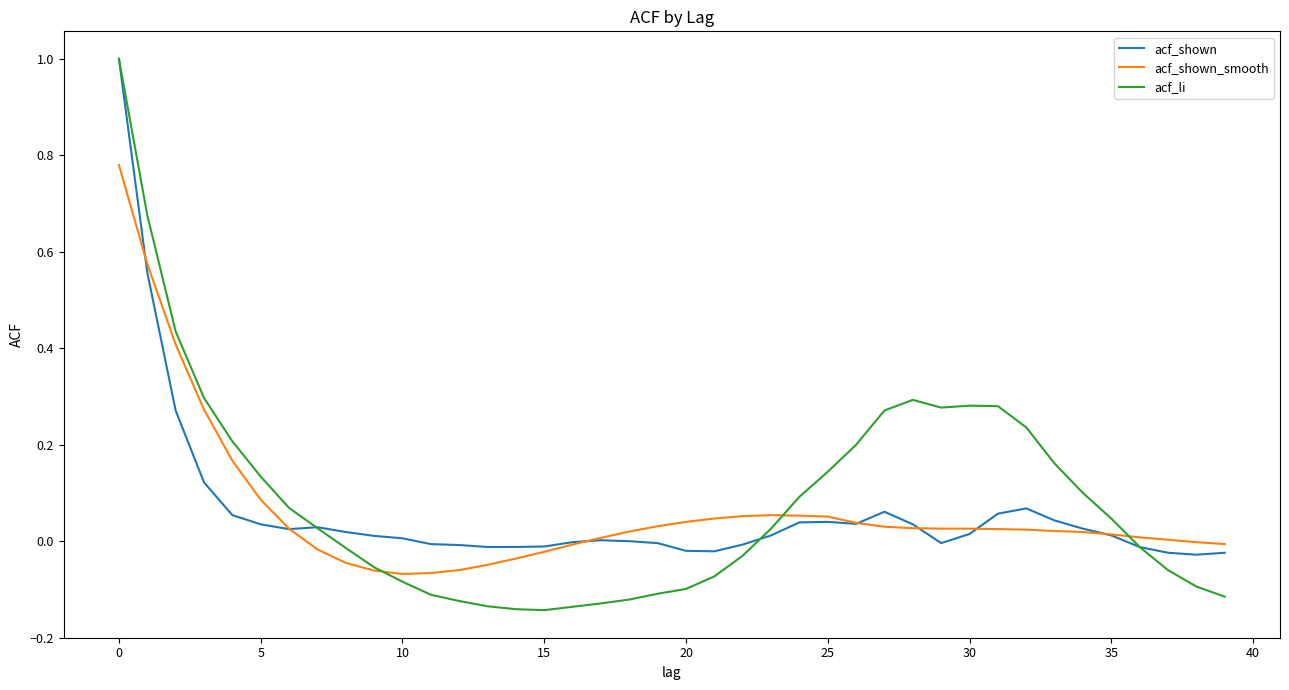

What is the maximum value shown in the chart?

1.0